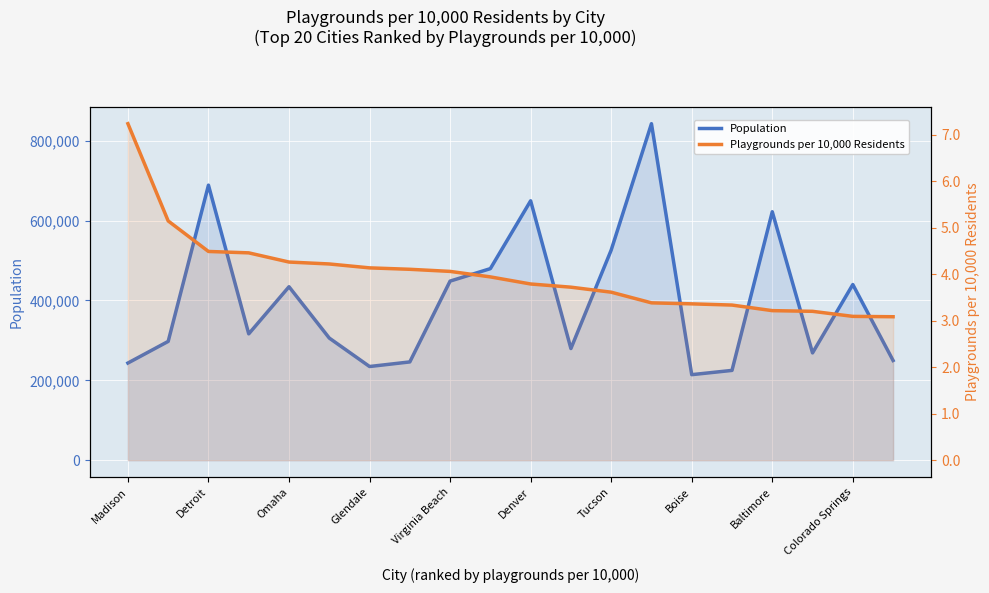

True or false: Playgrounds per 10,000 Residents and Population cross at least once.

False